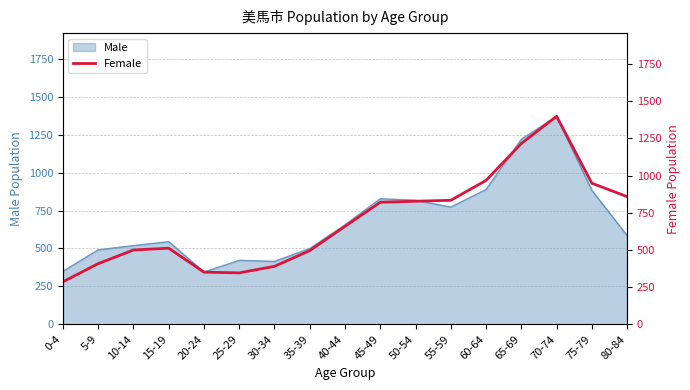

What is the average value?

695